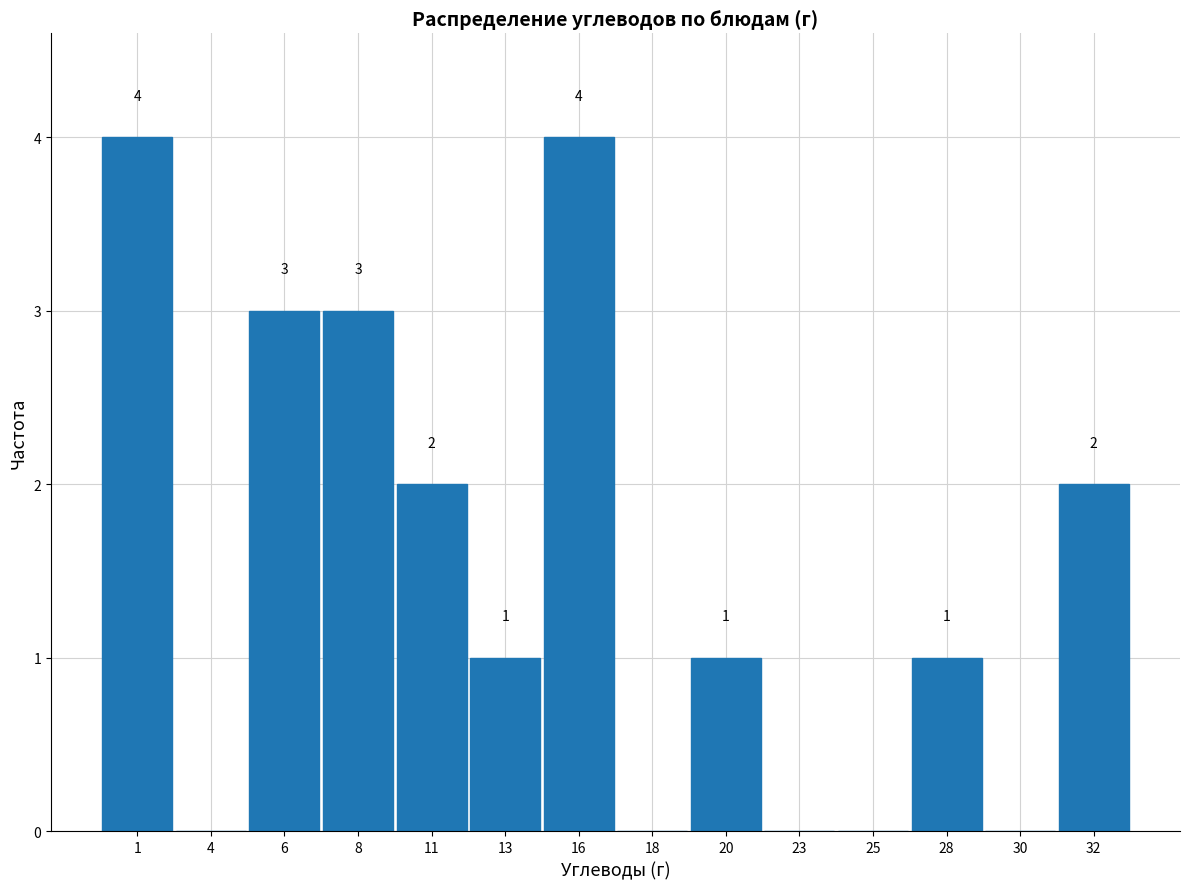

Reading right to left, list all the values displayed in this chart.

32=2	30=0	28=1	25=0	23=0	20=1	18=0	16=4	13=1	11=2	8=3	6=3	4=0	1=4